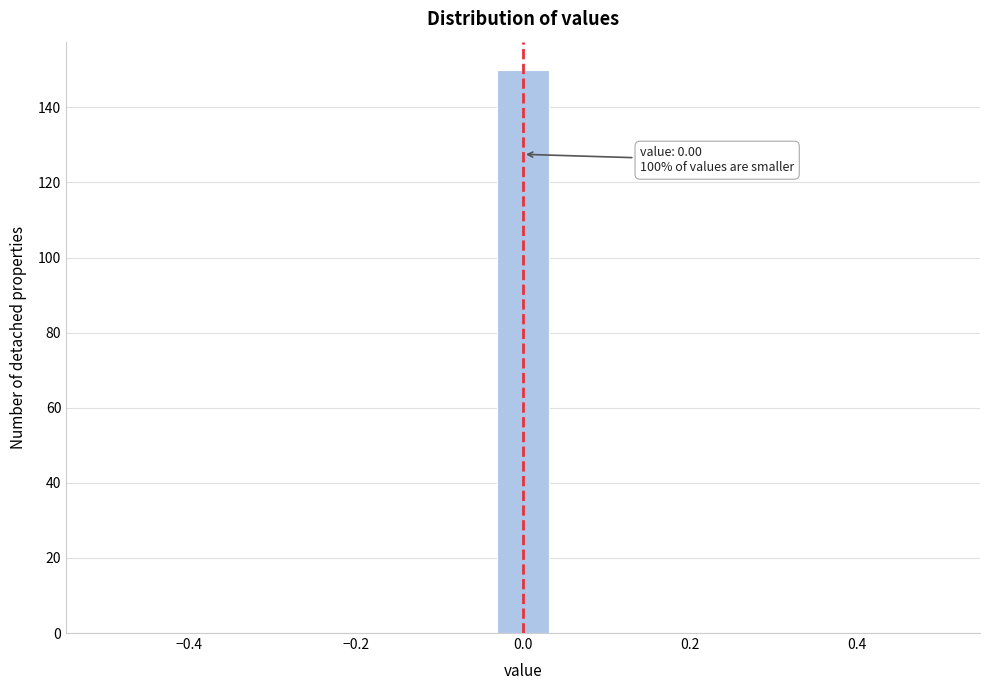

Read against the x-axis, roughly where is the centre of the tallest bar?

0.00